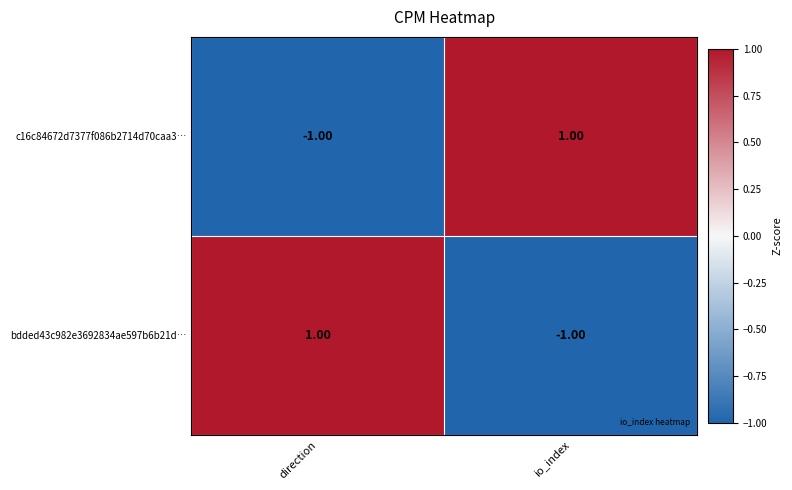

Is the value of bdded43c982e3692834ae597b6b21d… at io_index greater than the value of c16c84672d7377f086b2714d70caa3… at io_index?

No